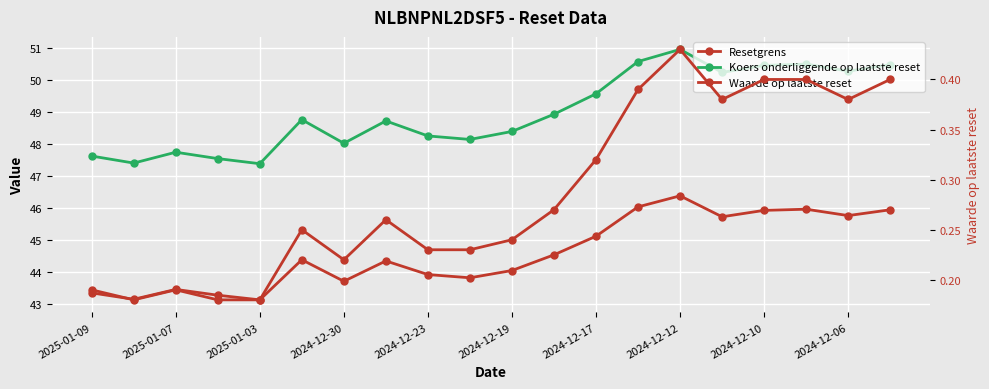

True or false: Waarde op laatste reset and Koers onderliggende op laatste reset cross at least once.

False